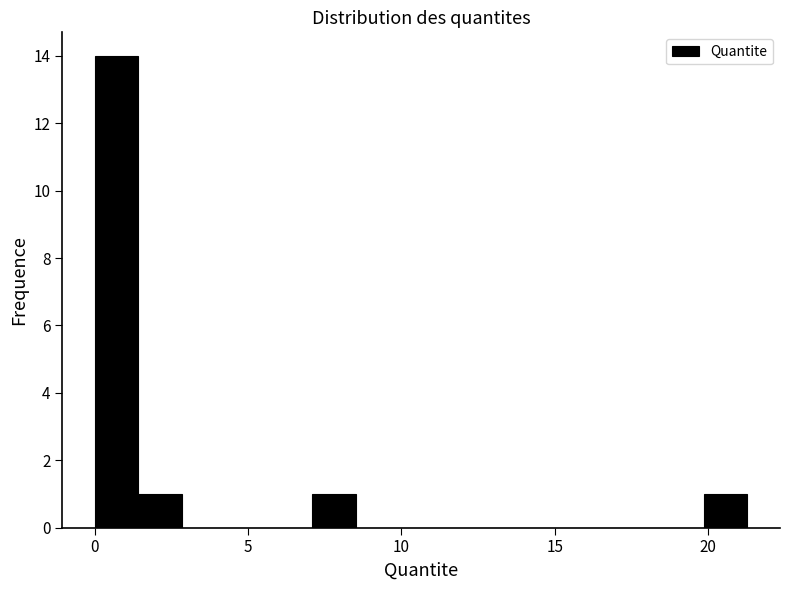

Read against the x-axis, roughly where is the centre of the tallest bar?

0.5